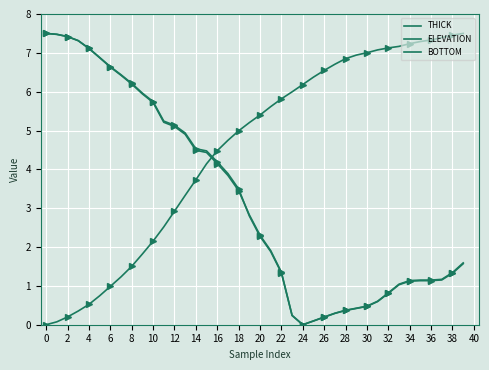

How many lines are shown in the chart?

3